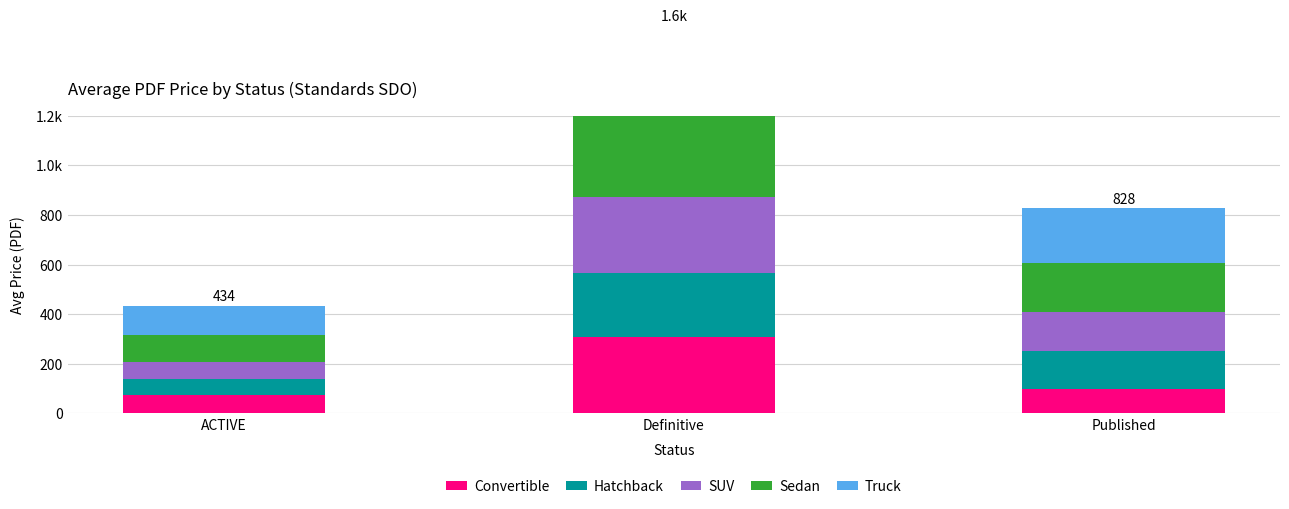

Read the SUV value at Definitive.

306.0